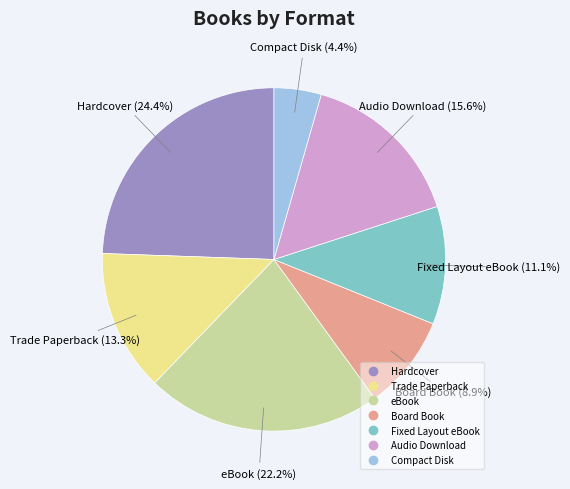

What percentage is the Audio Download slice, to the nearest percent?

16%